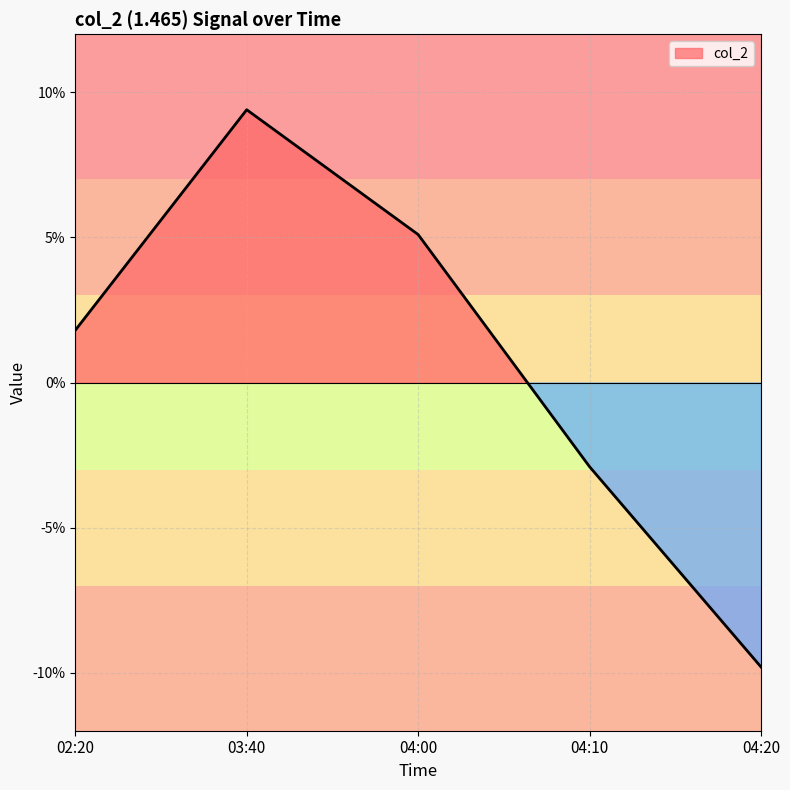

Count the number of values greater than 1.

3